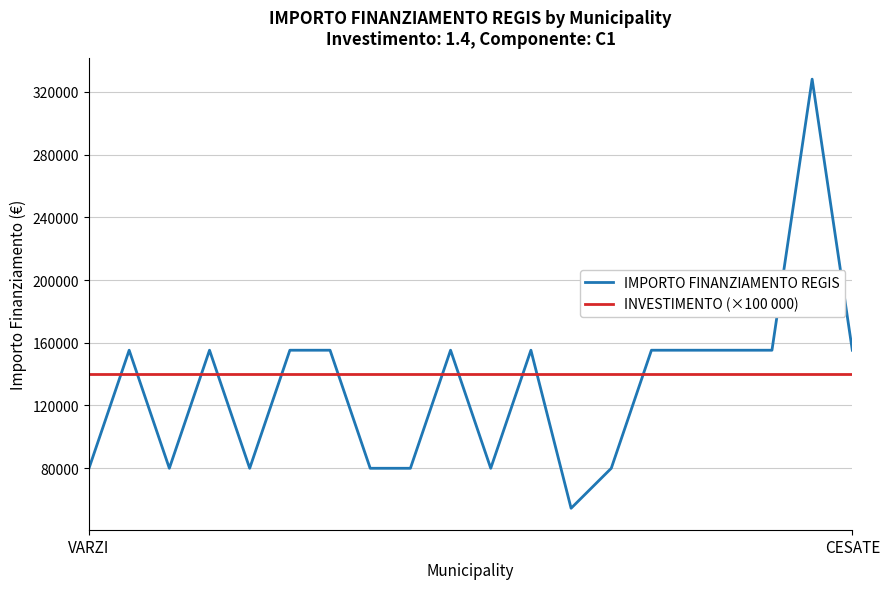

Rank the series by their maximum value, from lowest to highest.

INVESTIMENTO (×100 000), IMPORTO FINANZIAMENTO REGIS